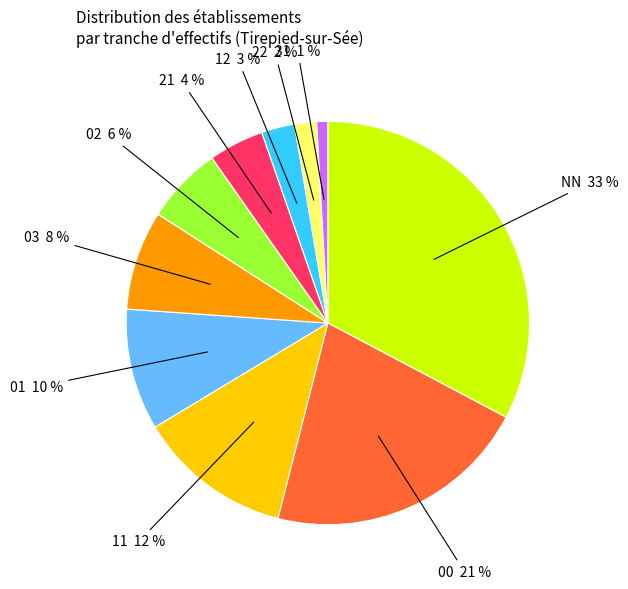

To the nearest percent, what is the difference between the largest and smallest slice percentages?

32%